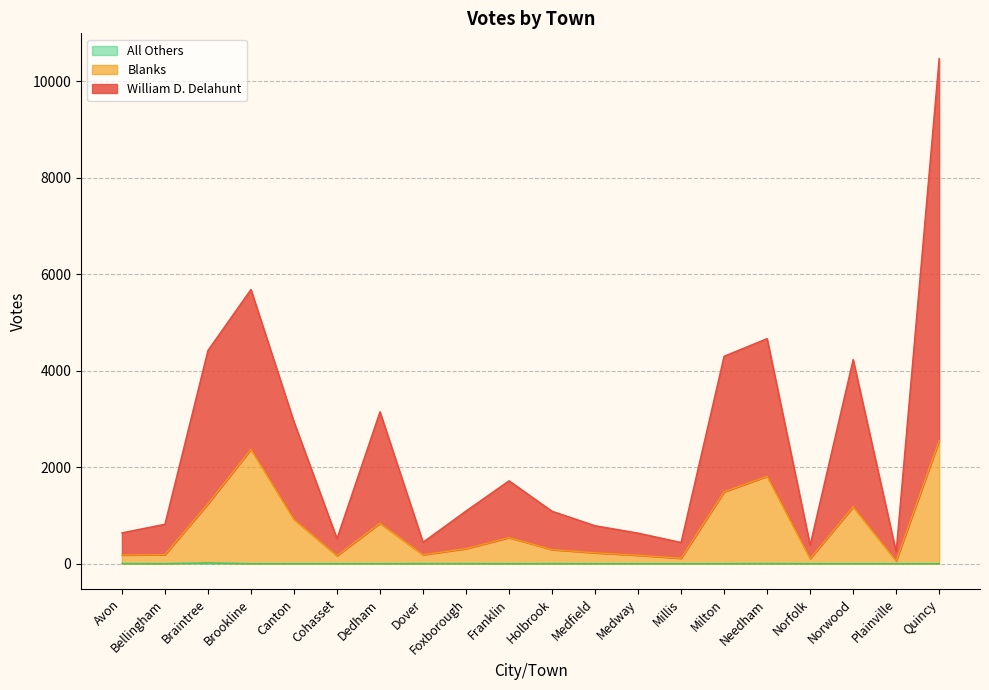

Does the chart have visible grid lines?

Yes